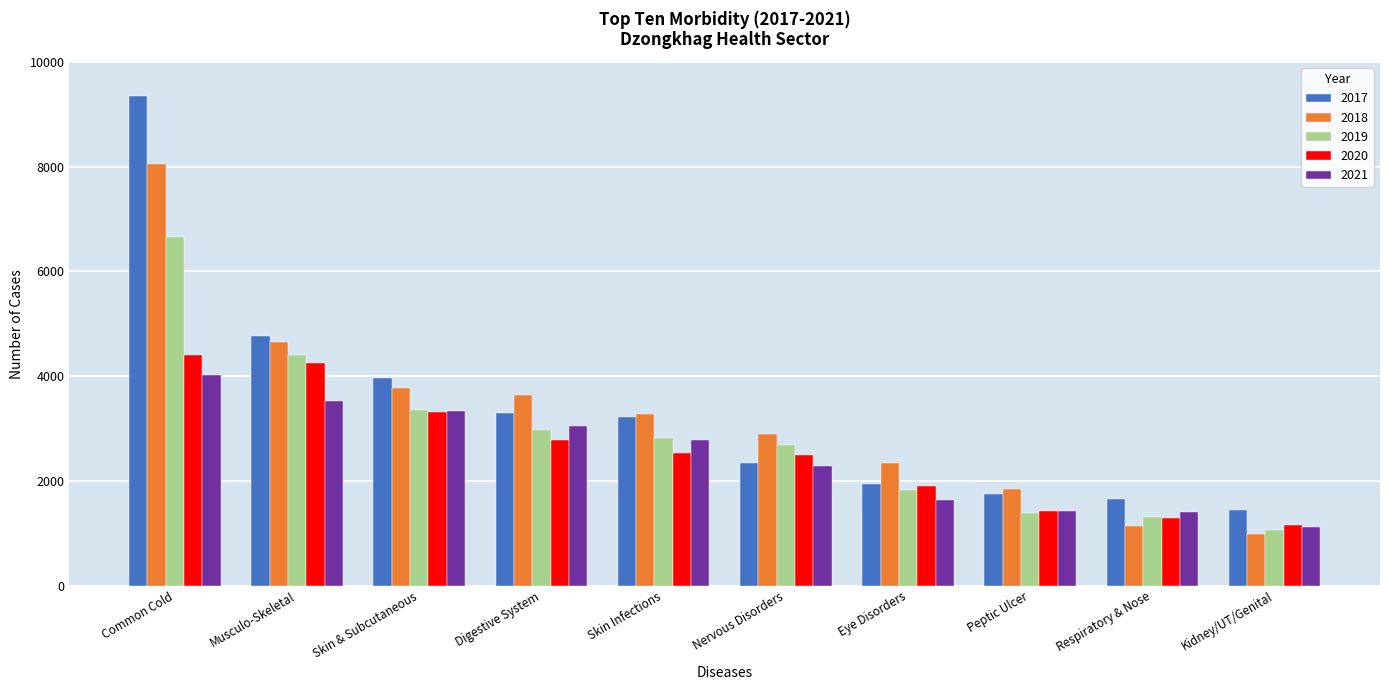

Is it true that 2019 equals 2676 at Nervous Disorders?

True